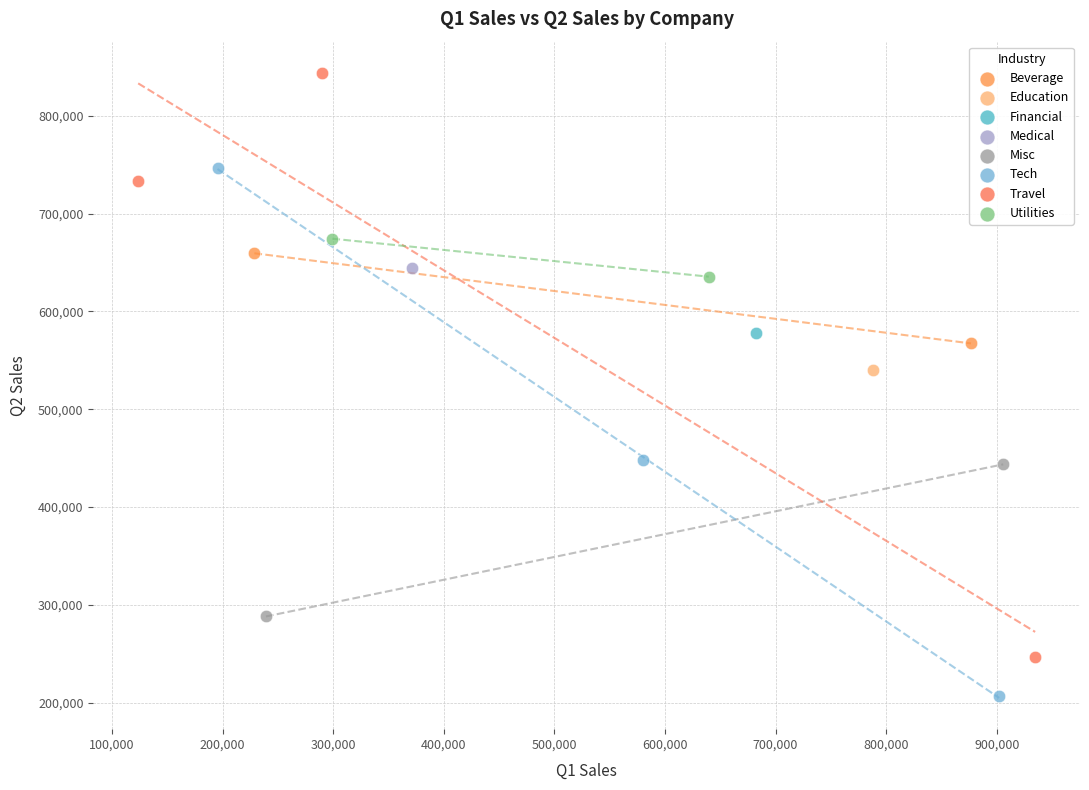

What are all the series names shown in the legend?

Beverage, Education, Financial, Medical, Misc, Tech, Travel, Utilities